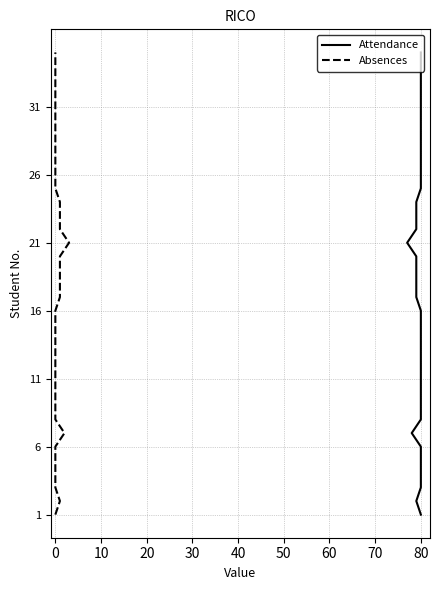

True or false: Absences has a value of 6 at 0.

False